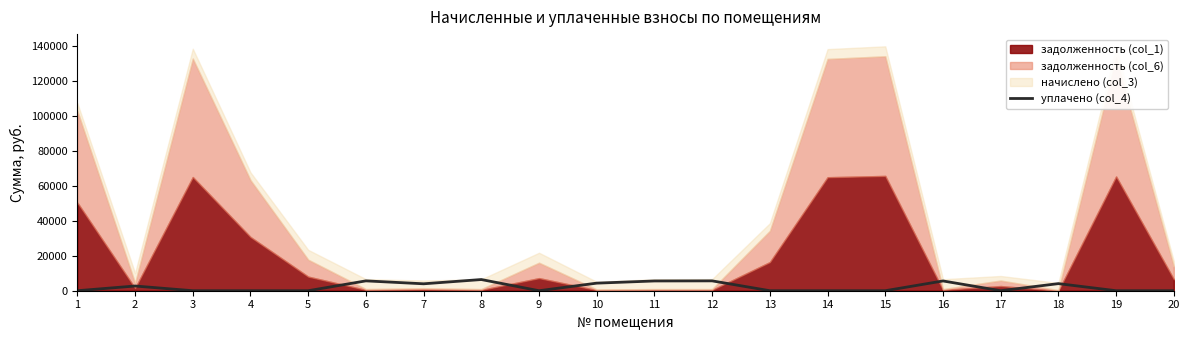

The value of уплачено (col_4) at 20 is 0.0. True or false?

True